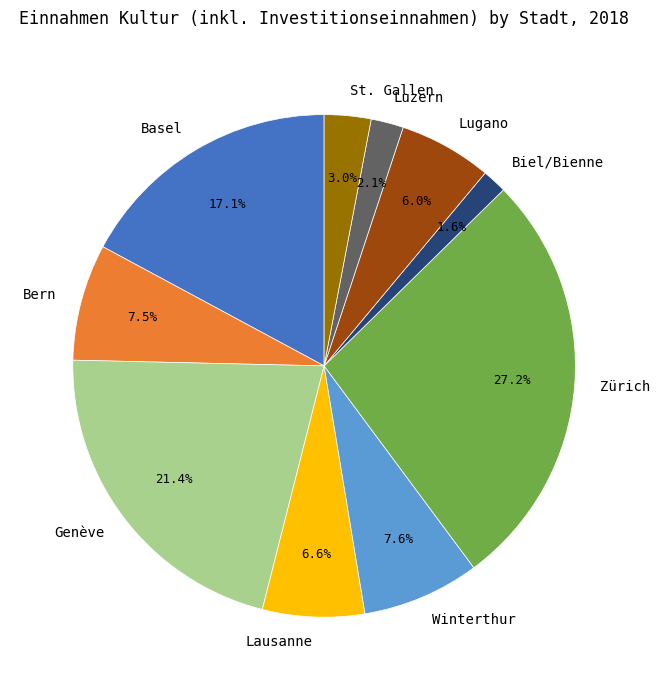

How many slices are in this pie chart?

10